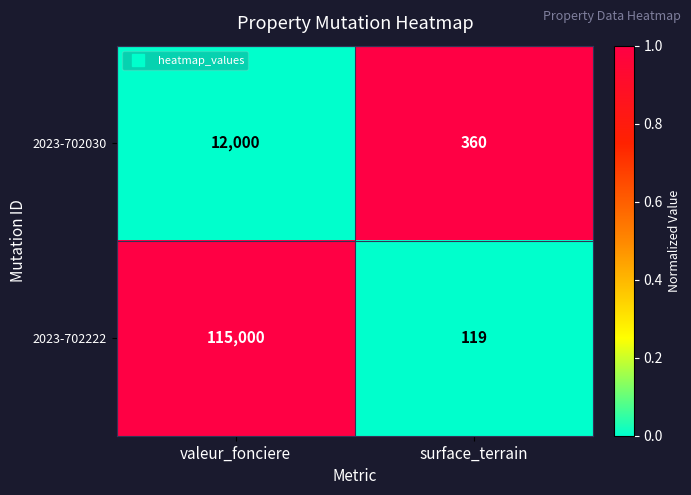

What is the spread (max minus min) of values at valeur_fonciere?

103000